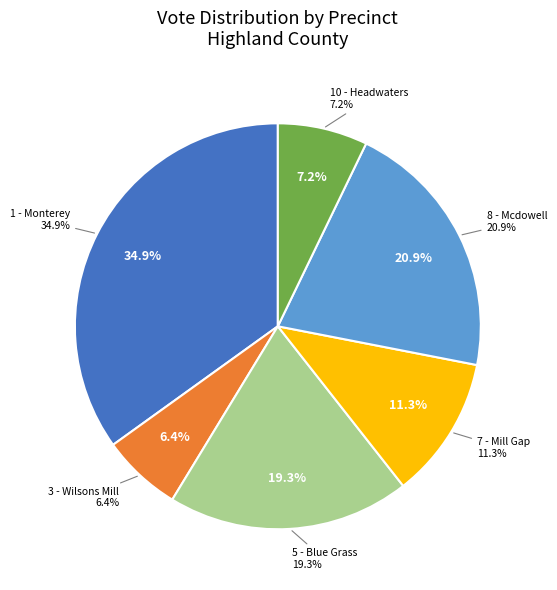

Is it true that 10 - Headwaters is 7% of the pie?

True